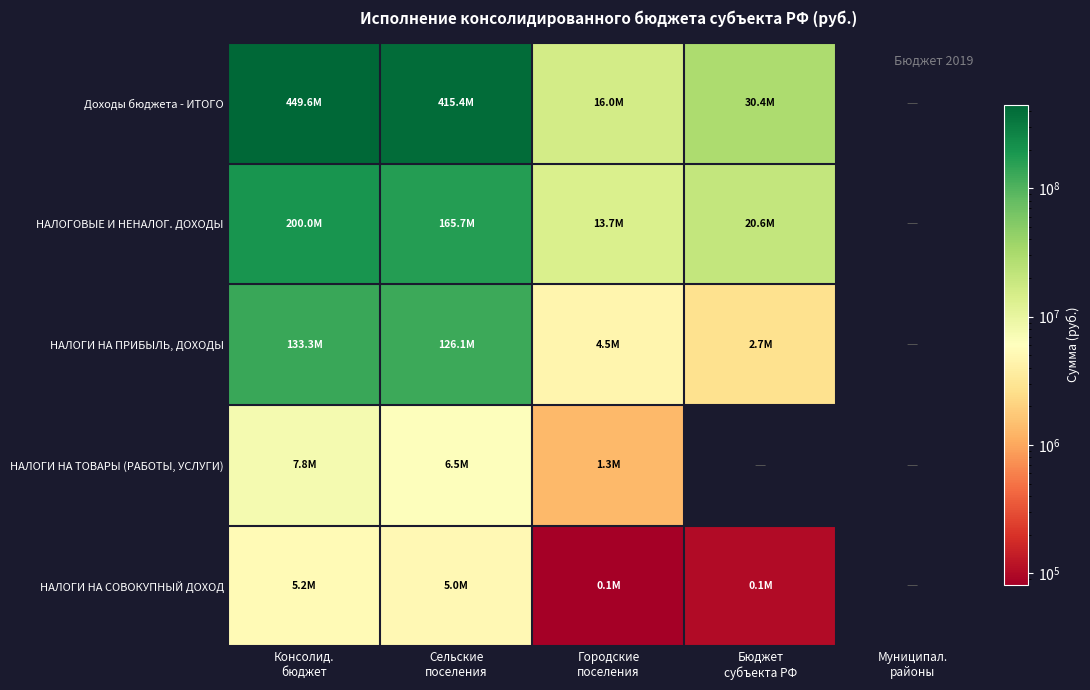

Reading left to right, what are all the values shown in this chart?

НАЛОГИ НА ПРИБЫЛЬ, ДОХОДЫ: 0=133266948.9	1=126063750.0	2=4491835.9	3=2711362.9	4=0.0
НАЛОГИ НА ТОВАРЫ (РАБОТЫ, УСЛУГИ): 0=7797121.1	1=6472887.6	2=1324233.5	3=0.0	4=0.0
НАЛОГИ НА СОВОКУПНЫЙ ДОХОД: 0=5207775.6	1=5024922.0	2=81487.2	3=101366.4	4=0.0
НАЛОГОВЫЕ И НЕНАЛОГОВЫЕ ДОХОДЫ: 0=199976762.5	1=165697895.7	2=13666092.3	3=20612774.5	4=0.0
Доходы бюджета - ИТОГО: 0=449633005.2	1=415418288.1	2=15962936.9	3=30446092.5	4=0.0